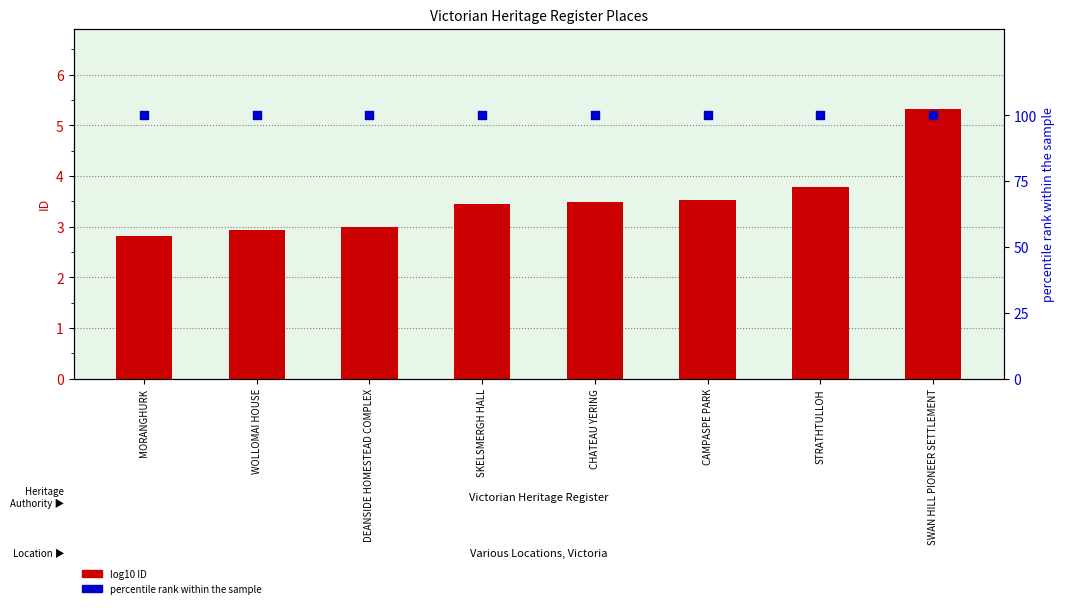

What are all the series names shown in the legend?

log10 ID, percentile rank within the sample